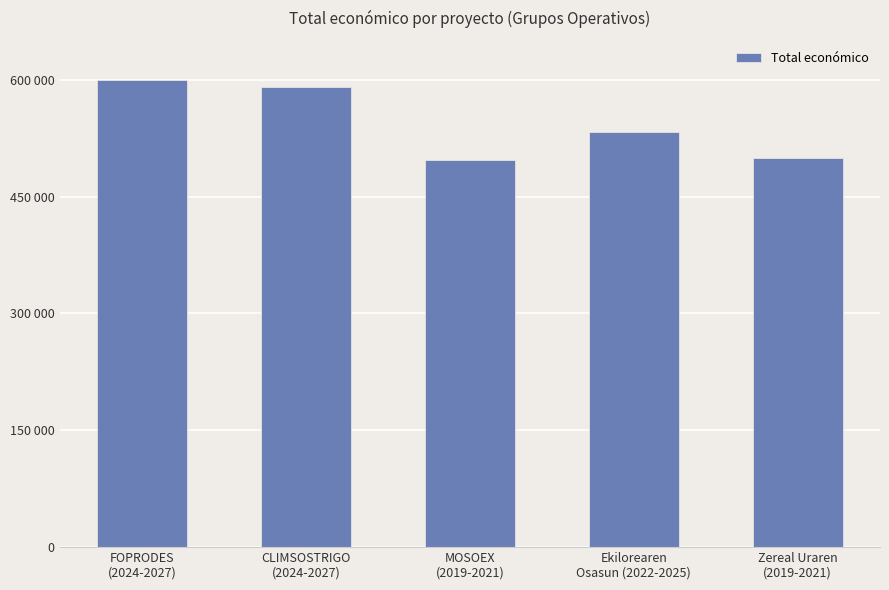

Reading right to left, list all the values displayed in this chart.

499930	533449	497232	590712	599211